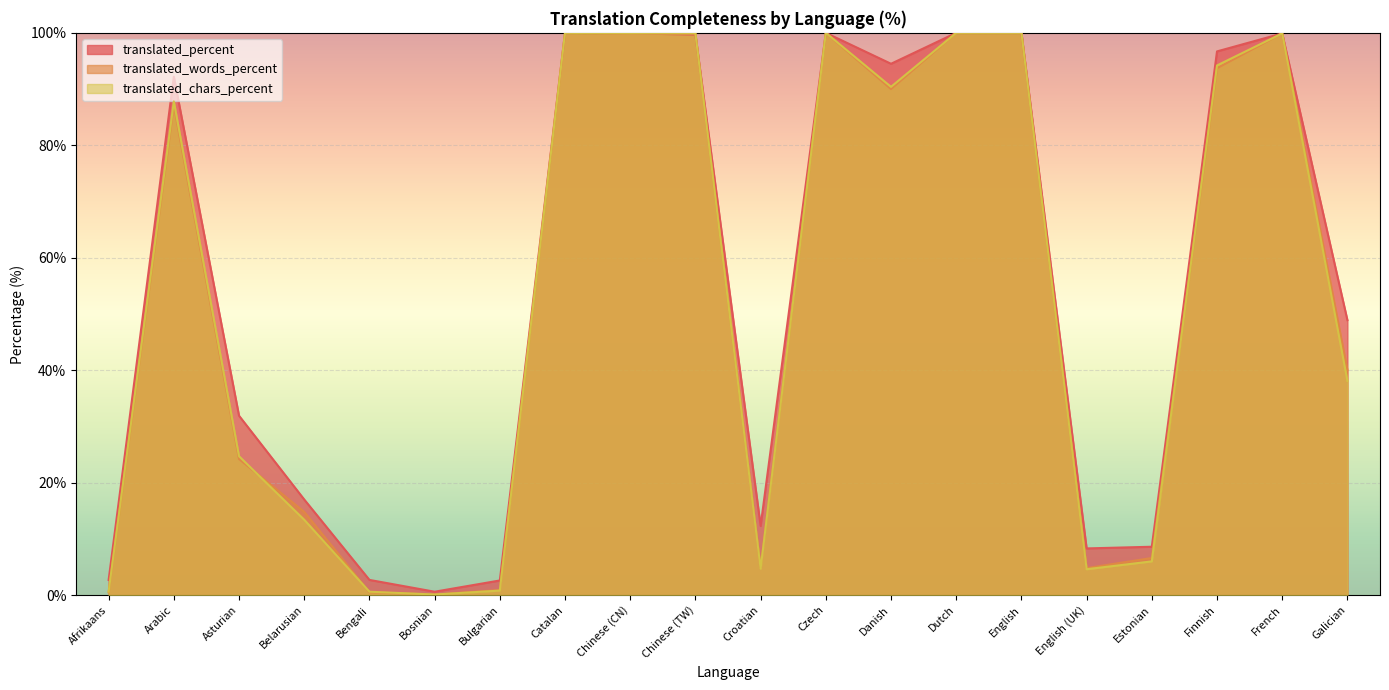

The translated_words_percent series shows 100.0 at Catalan. True or false?

True